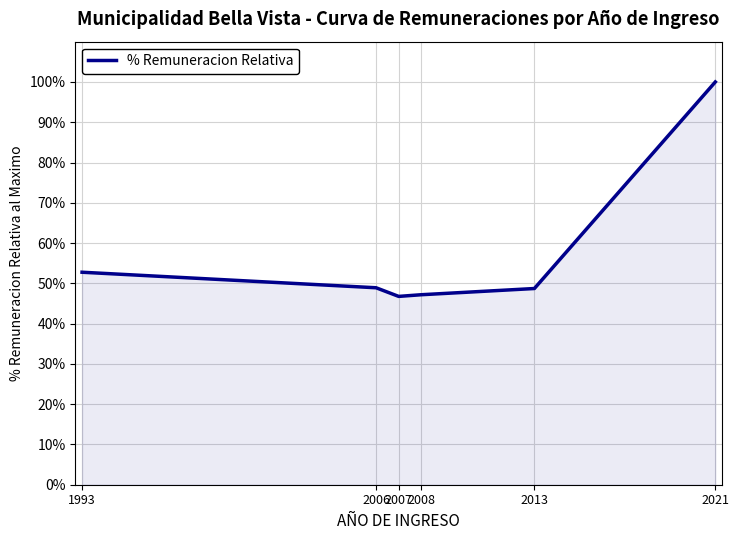

What is the difference between the maximum and minimum values?

53.2